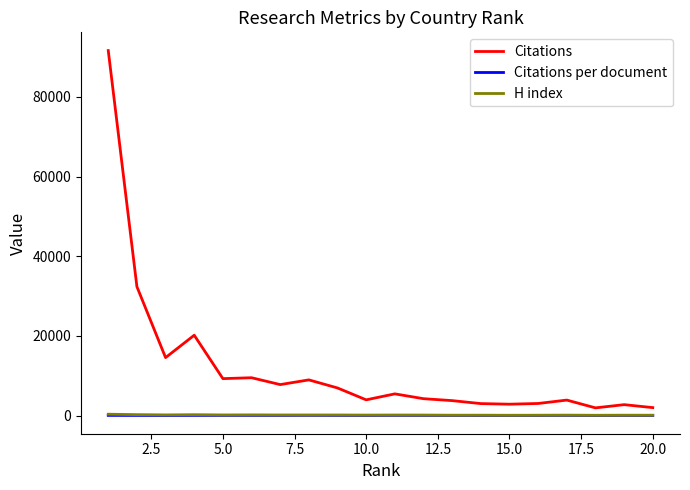

Which series has the largest total across all categories?

Citations